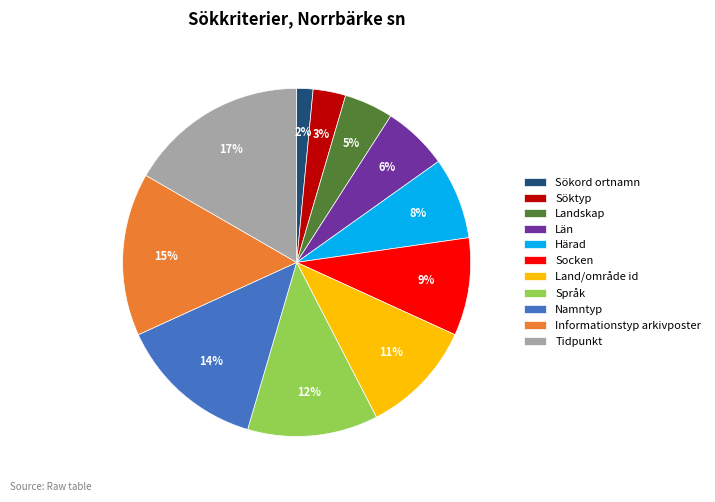

What percentage is the Namntyp slice, to the nearest percent?

14%